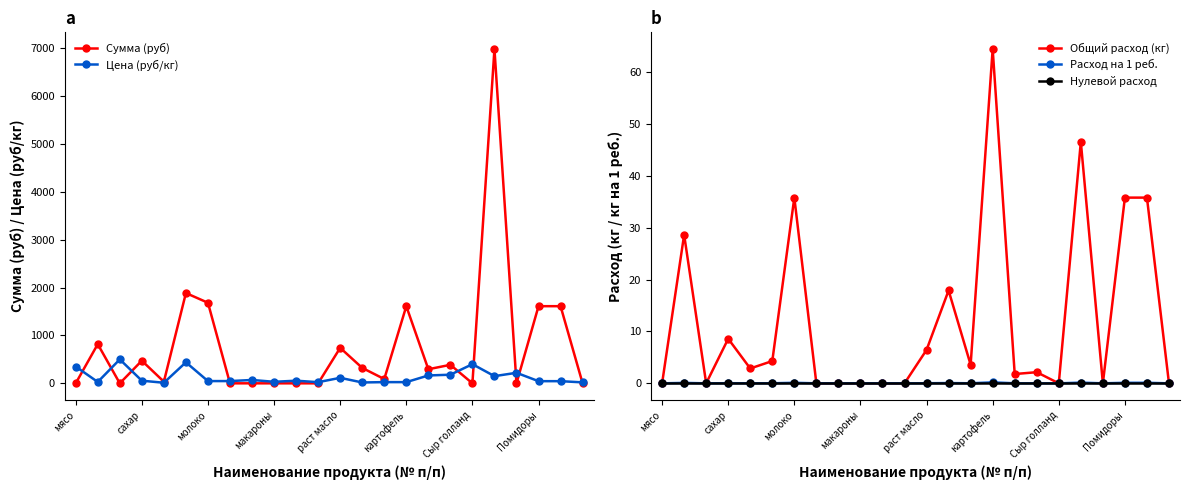

Is this an area chart (filled region under the line)?

No